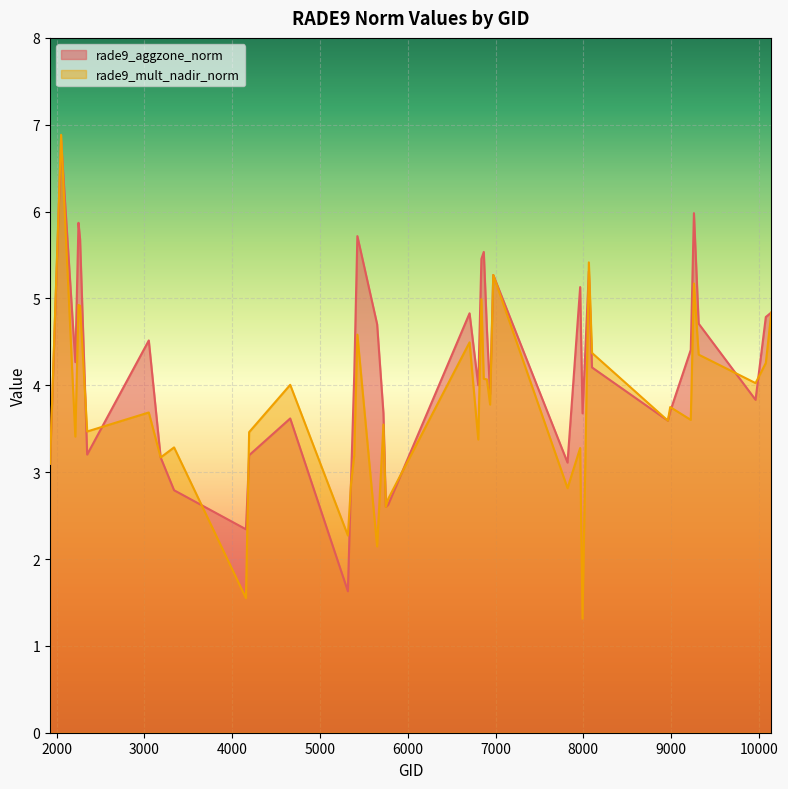

Where do rade9_aggzone_norm and rade9_mult_nadir_norm first cross each other?

2051 and 2213